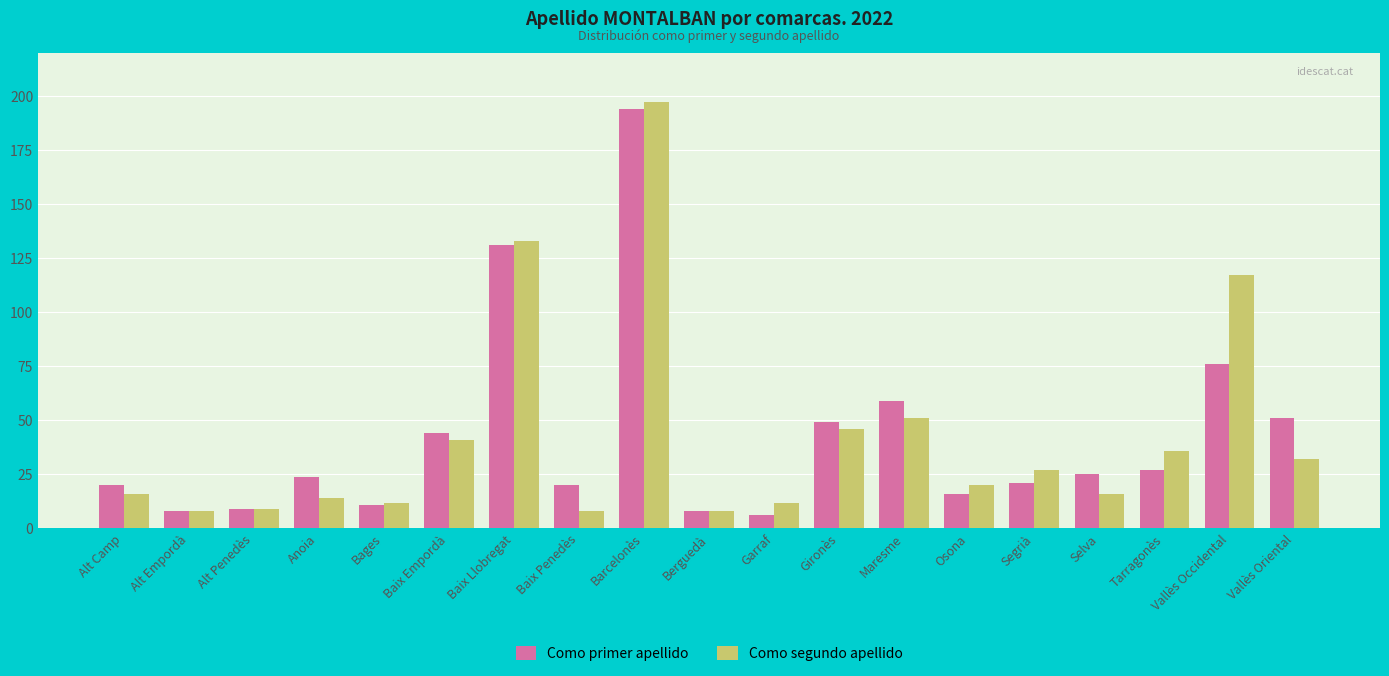

Which series changed the most between Barcelonès and Tarragonès?

Como primer apellido